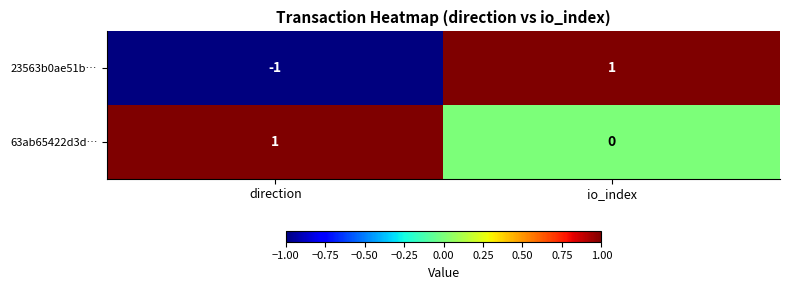

How many series are shown in this chart?

2